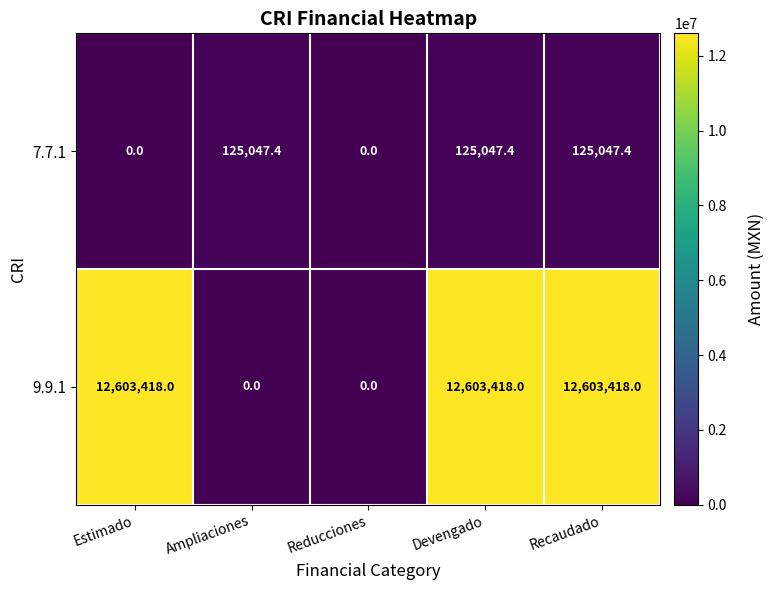

Reading left to right, list all the values displayed in this chart.

7.7.1: 0.0	125047.4	0.0	125047.4	125047.4
9.9.1: 12603418.0	0.0	0.0	12603418.0	12603418.0